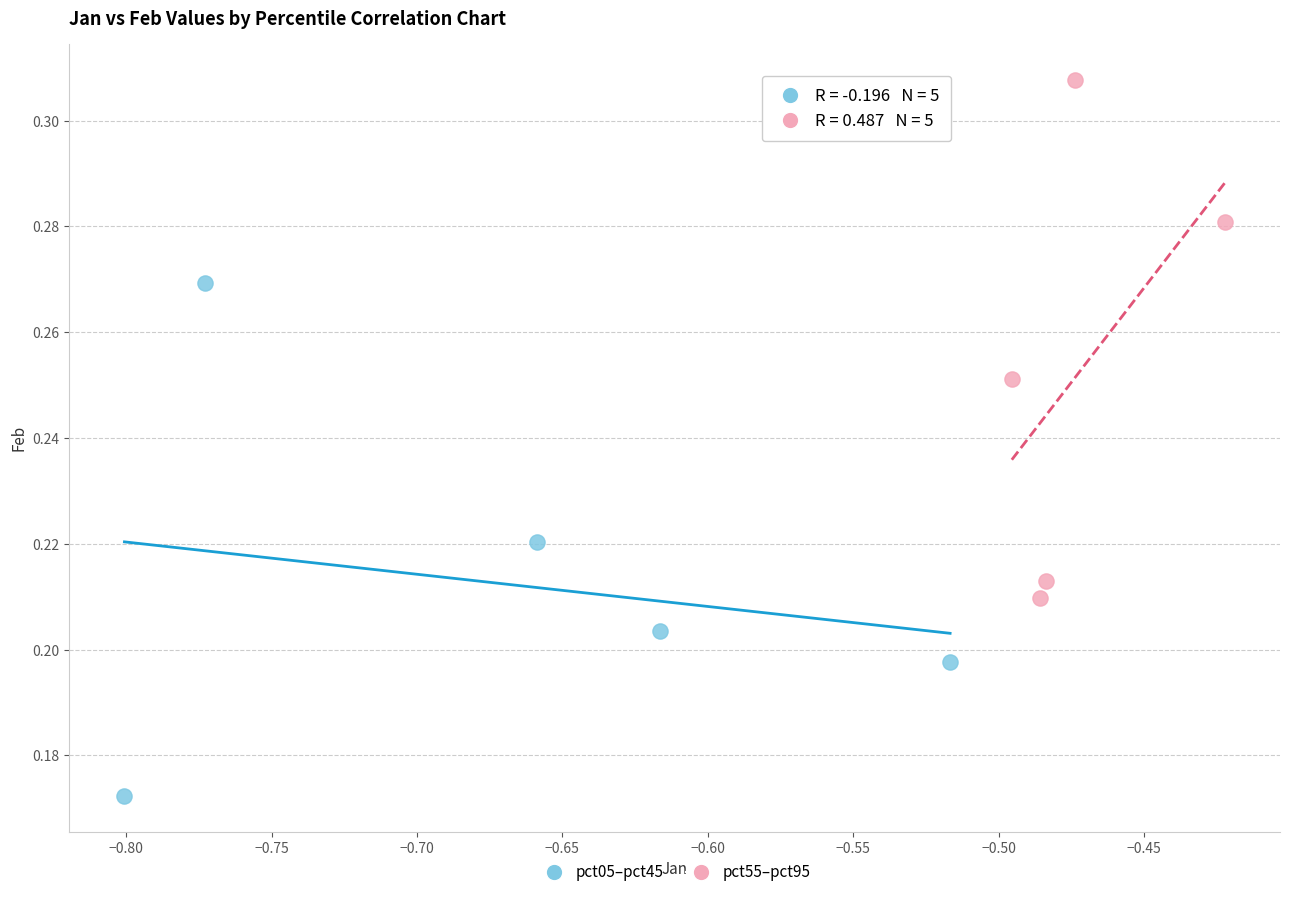

Which series reaches the maximum Y coordinate?

pct55–pct95